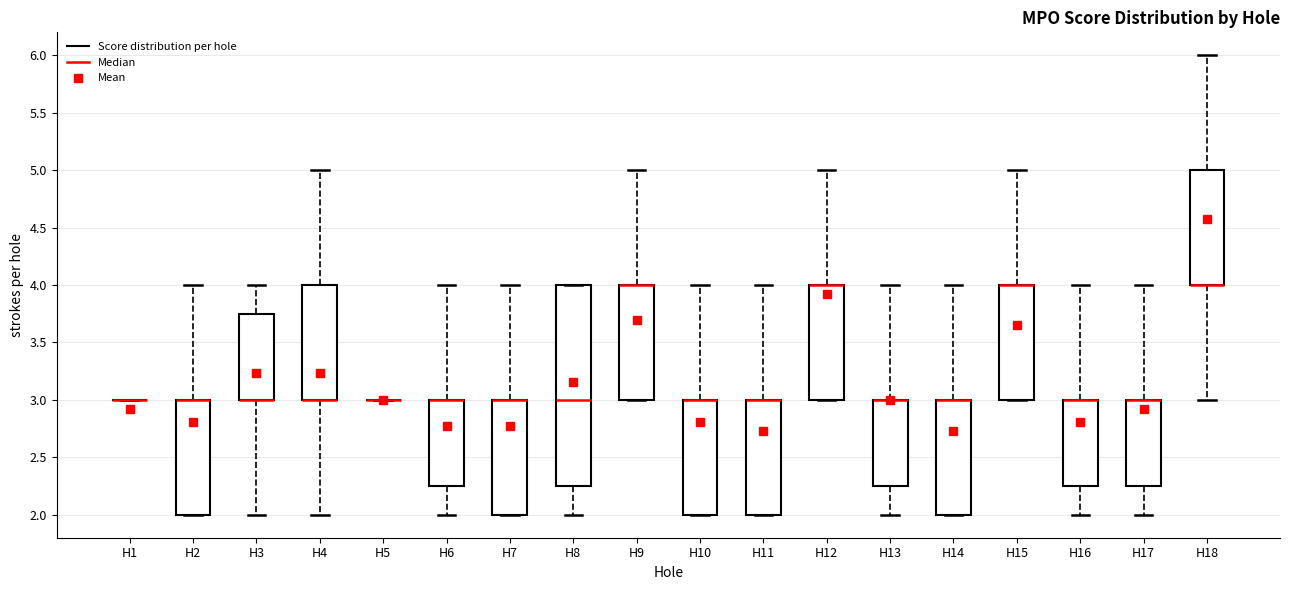

Reading left to right, transcribe this box plot: for each box, give where its median line is, the range the box spans, and where its two whiskers end, as read against the y-axis. The values are not printed on the chart, so give them approximately, as read against the axis.

H1: box collapsed to a line at 3.00, whiskers 3.00 to 3.00
H2: median 3.00 (drawn on the box's upper edge), box 2.00 to 3.00, whiskers 2.00 to 4.00
H3: median 3.00 (drawn on the box's lower edge), box 3.00 to 3.75, whiskers 2.00 to 4.00
H4: median 3.00 (drawn on the box's lower edge), box 3.00 to 4.00, whiskers 2.00 to 5.00
H5: box collapsed to a line at 3.00, whiskers 3.00 to 3.00
H6: median 3.00 (drawn on the box's upper edge), box 2.25 to 3.00, whiskers 2.00 to 4.00
H7: median 3.00 (drawn on the box's upper edge), box 2.00 to 3.00, whiskers 2.00 to 4.00
H8: median 3.00, box 2.25 to 4.00, whiskers 2.00 to 4.00
H9: median 4.00 (drawn on the box's upper edge), box 3.00 to 4.00, whiskers 3.00 to 5.00
H10: median 3.00 (drawn on the box's upper edge), box 2.00 to 3.00, whiskers 2.00 to 4.00
H11: median 3.00 (drawn on the box's upper edge), box 2.00 to 3.00, whiskers 2.00 to 4.00
H12: median 4.00 (drawn on the box's upper edge), box 3.00 to 4.00, whiskers 3.00 to 5.00
H13: median 3.00 (drawn on the box's upper edge), box 2.25 to 3.00, whiskers 2.00 to 4.00
H14: median 3.00 (drawn on the box's upper edge), box 2.00 to 3.00, whiskers 2.00 to 4.00
H15: median 4.00 (drawn on the box's upper edge), box 3.00 to 4.00, whiskers 3.00 to 5.00
H16: median 3.00 (drawn on the box's upper edge), box 2.25 to 3.00, whiskers 2.00 to 4.00
H17: median 3.00 (drawn on the box's upper edge), box 2.25 to 3.00, whiskers 2.00 to 4.00
H18: median 4.00 (drawn on the box's lower edge), box 4.00 to 5.00, whiskers 3.00 to 6.00